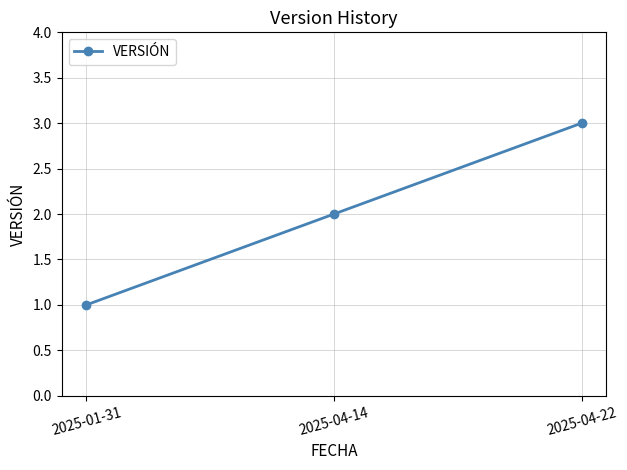

Which has a higher value, 2025-01-31 or 2025-04-14?

2025-04-14